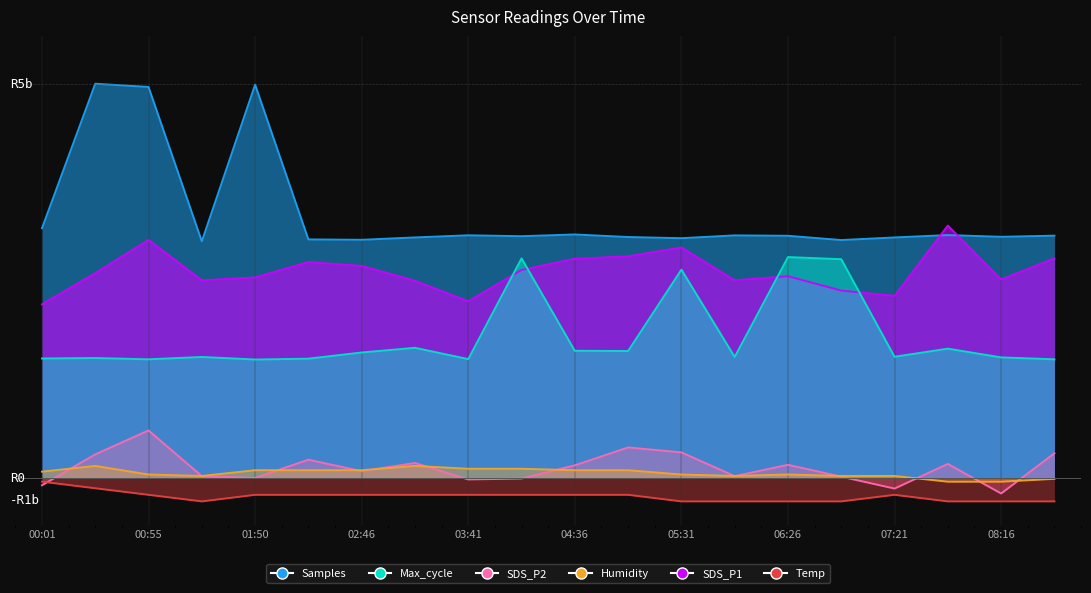

Where is the first local maximum for SDS_P2?

00:55